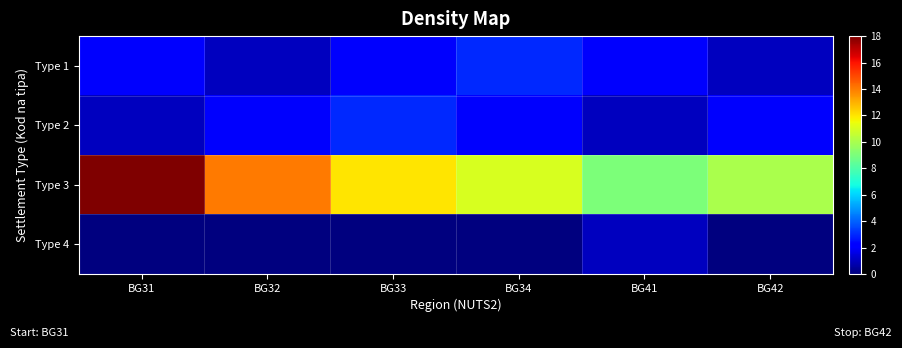

Rank the series at BG32 from lowest to highest value.

Type 4, Type 1, Type 2, Type 3